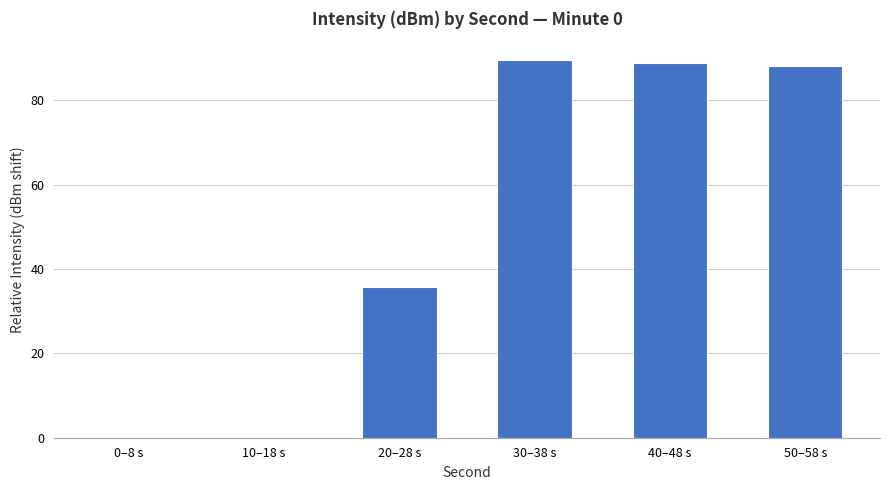

At which label does the data first exceed 88?

30–38 s